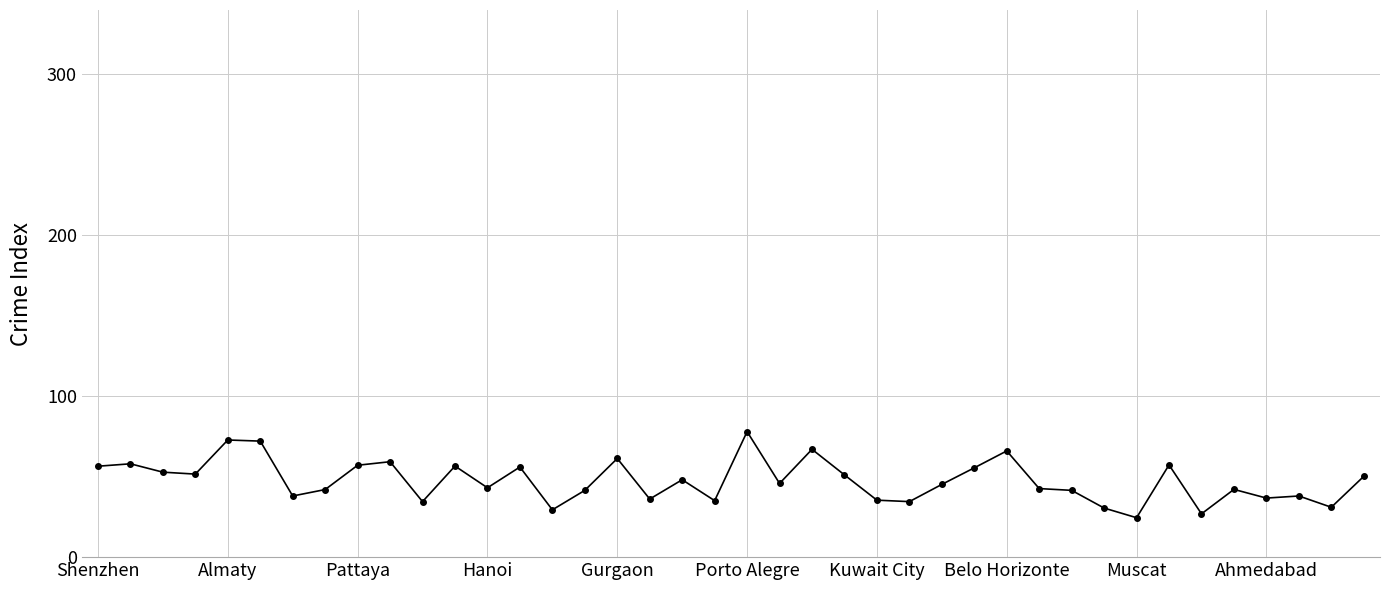

How many lines are shown in the chart?

1